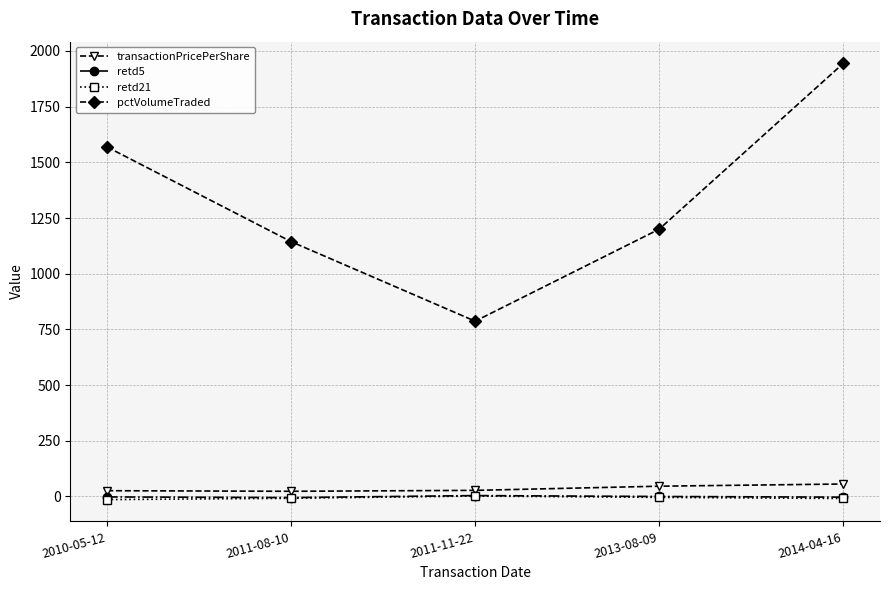

What position from the left is 2013-08-09?

4